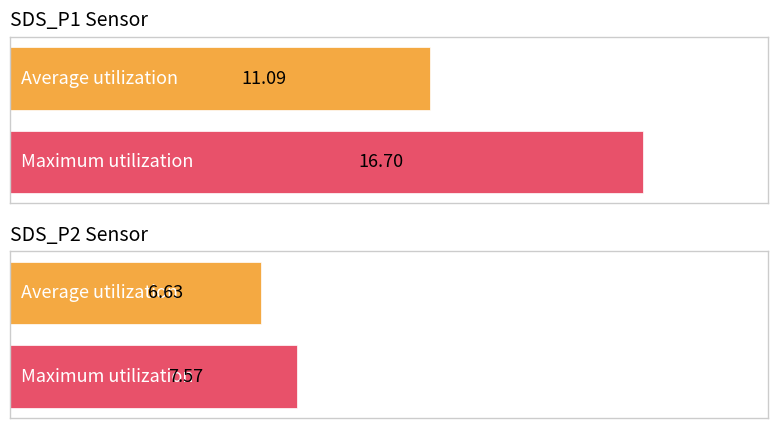

How many bars are there in each group?

2